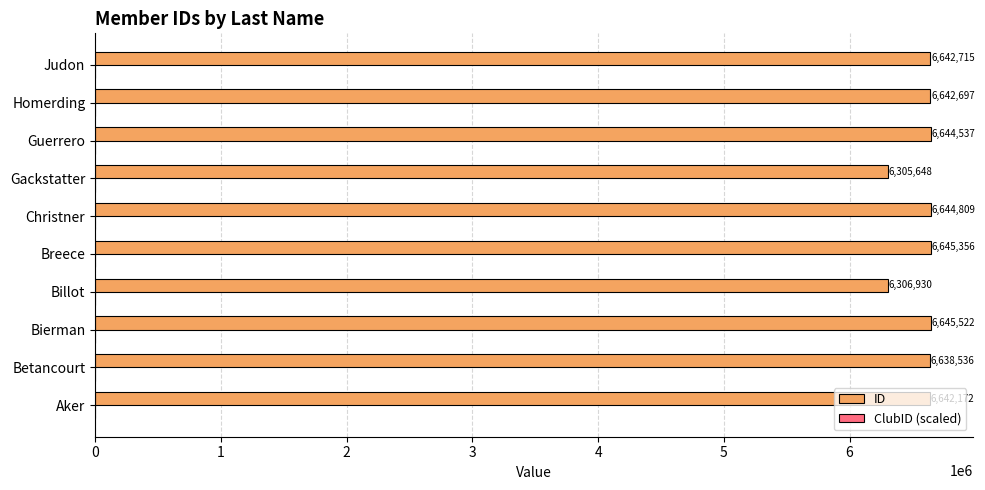

Is it true that ID equals 6642697.0 at Homerding?

True